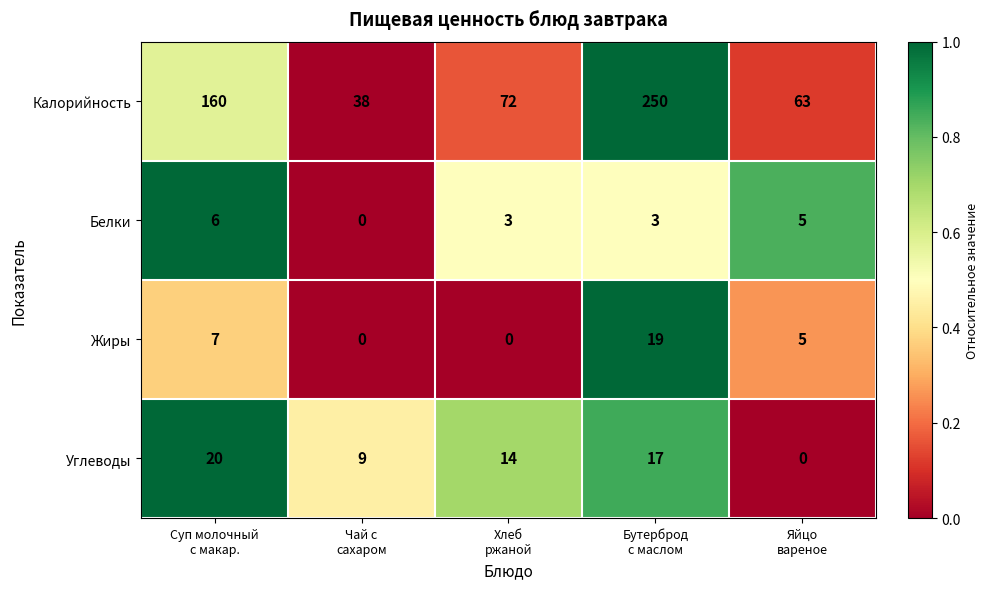

Reading left to right, what are all the values shown in this chart?

Калорийность: 160	38	72	250	63
Белки: 6	0	3	3	5
Жиры: 7	0	0	19	5
Углеводы: 20	9	14	17	0